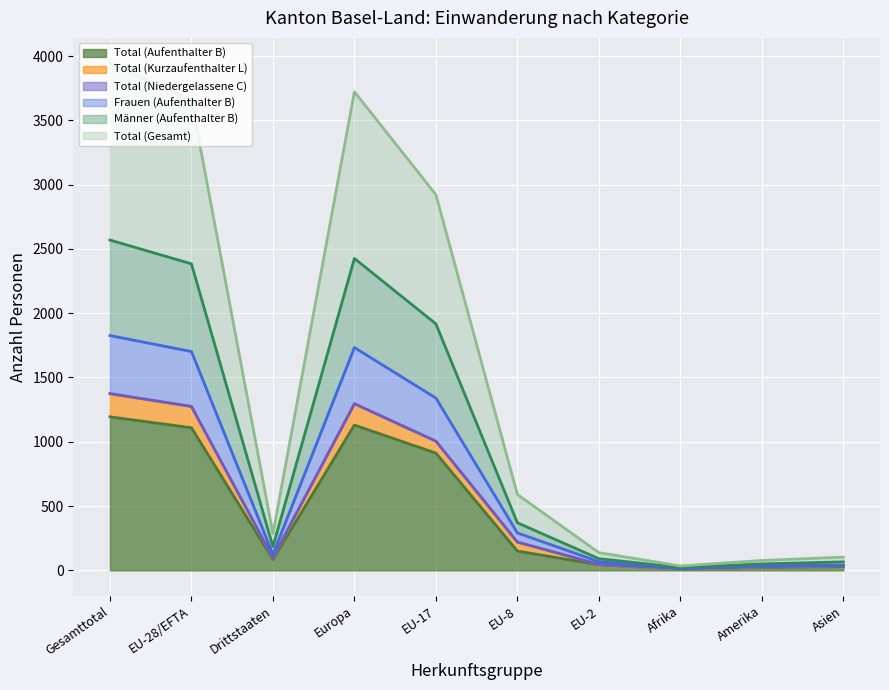

Does the chart display data point markers on the line(s)?

No